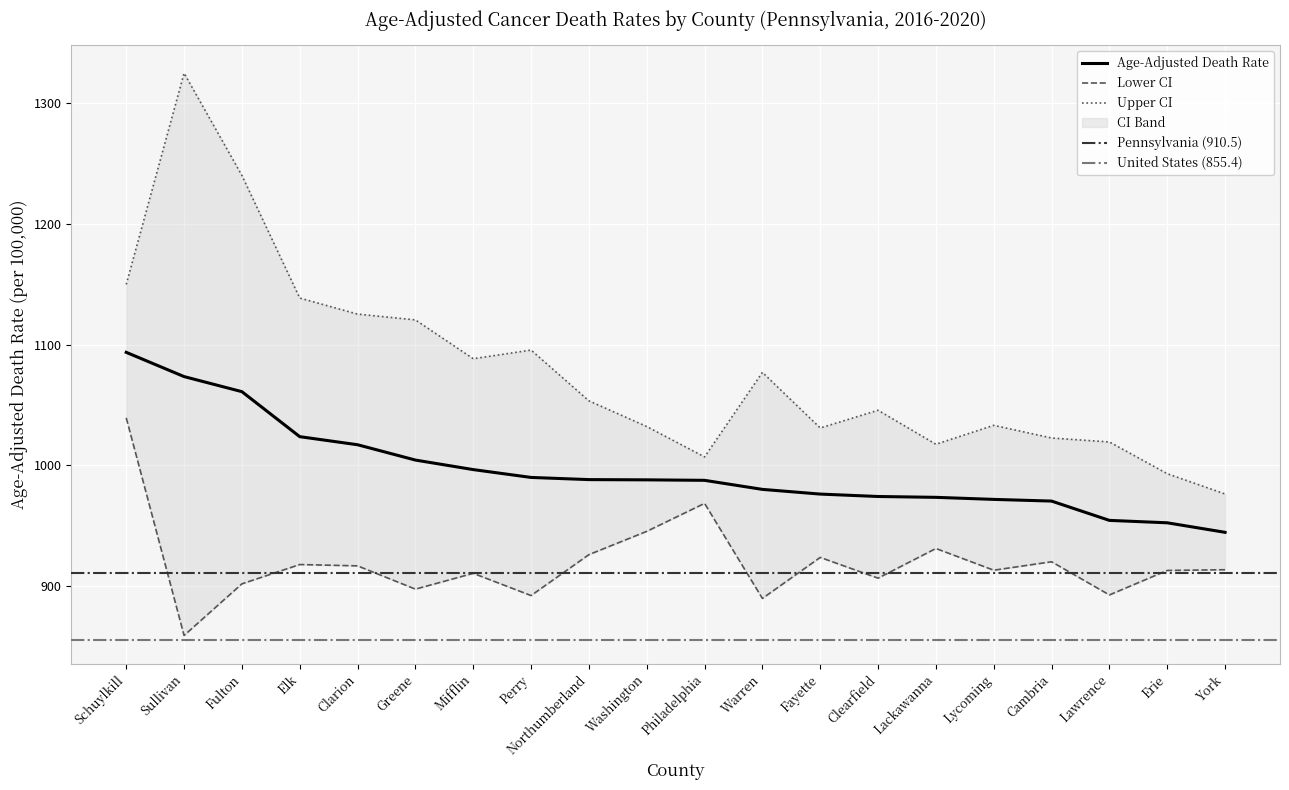

Reading left to right, extract all data points from this chart.

Age-Adjusted Death Rate: Schuylkill=1093.6	Sullivan=1073.5	Fulton=1061.0	Elk=1023.7	Clarion=1017.0	Greene=1004.3	Mifflin=996.4	Perry=989.9	Northumberland=988.1	Washington=987.9	Philadelphia=987.5	Warren=980.0	Fayette=976.1	Clearfield=974.1	Lackawanna=973.4	Lycoming=971.7	Cambria=970.3	Lawrence=954.3	Erie=952.3	York=944.4
Lower CI: Schuylkill=1039.3	Sullivan=858.9	Fulton=901.7	Elk=917.7	Clarion=916.6	Greene=897.3	Mifflin=910.4	Perry=892.0	Northumberland=925.9	Washington=945.2	Philadelphia=968.4	Warren=889.6	Fayette=923.6	Clearfield=906.4	Lackawanna=931.0	Lycoming=913.0	Cambria=920.0	Lawrence=892.5	Erie=912.8	York=913.4
Upper CI: Schuylkill=1149.9	Sullivan=1325.0	Fulton=1240.2	Elk=1138.6	Clarion=1125.3	Greene=1120.5	Mifflin=1088.3	Perry=1095.5	Northumberland=1053.4	Washington=1032.1	Philadelphia=1006.9	Warren=1077.0	Fayette=1030.9	Clearfield=1045.6	Lackawanna=1017.4	Lycoming=1033.1	Cambria=1022.6	Lawrence=1019.3	Erie=993.0	York=976.2